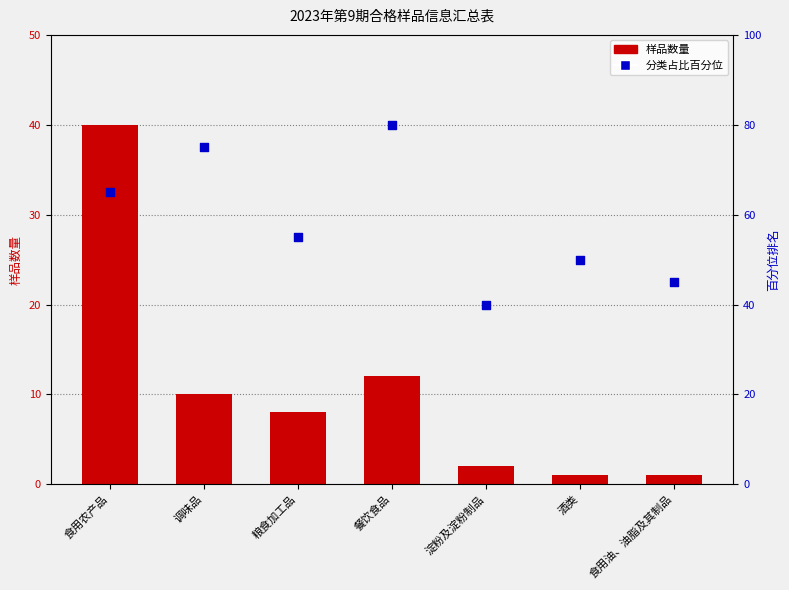

Which series reaches the maximum Y coordinate?

分类占比百分位